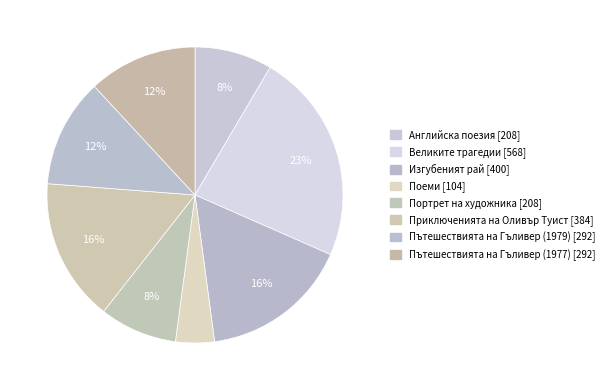

How many segments does this pie chart have?

8